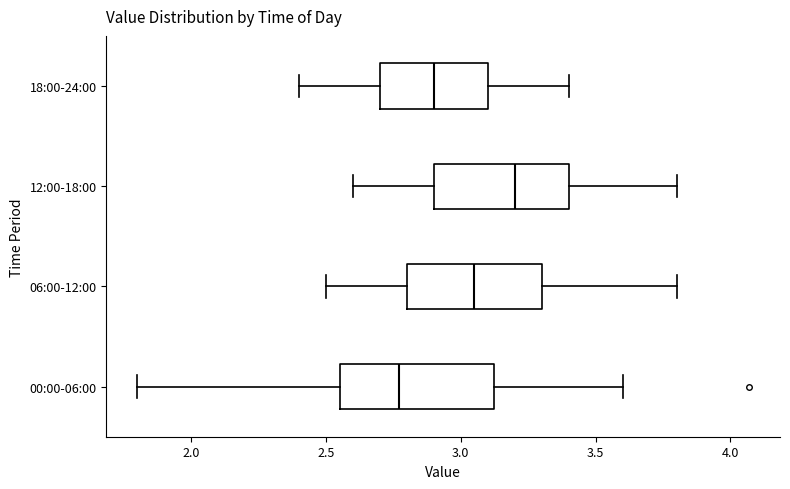

Reading bottom to top, transcribe this box plot: for each box, give where its median line is, the range the box spans, and where its two whiskers end, as read against the x-axis. The values are not printed on the chart, so give them approximately, as read against the axis.

00:00-06:00: median 2.75, box 2.55 to 3.15, whiskers 1.80 to 3.60
06:00-12:00: median 3.05, box 2.80 to 3.30, whiskers 2.50 to 3.80
12:00-18:00: median 3.20, box 2.90 to 3.40, whiskers 2.60 to 3.80
18:00-24:00: median 2.90, box 2.70 to 3.10, whiskers 2.40 to 3.40